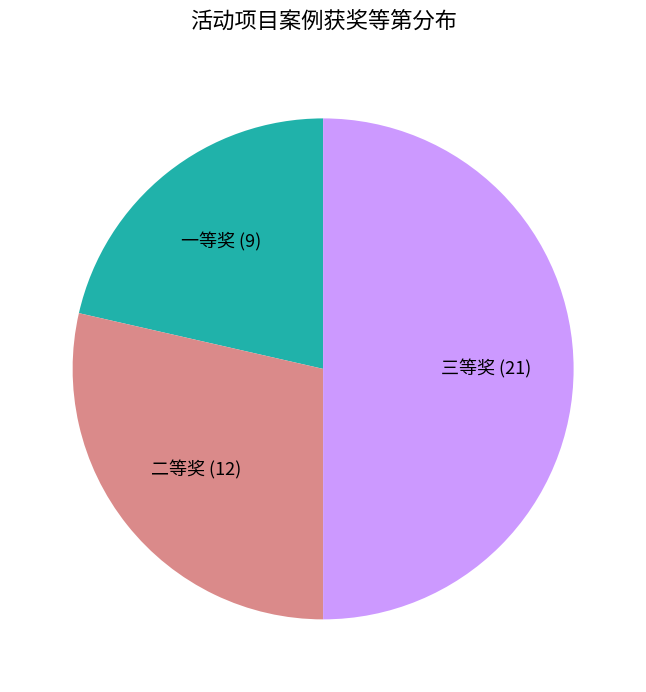

How many slices are in this pie chart?

3